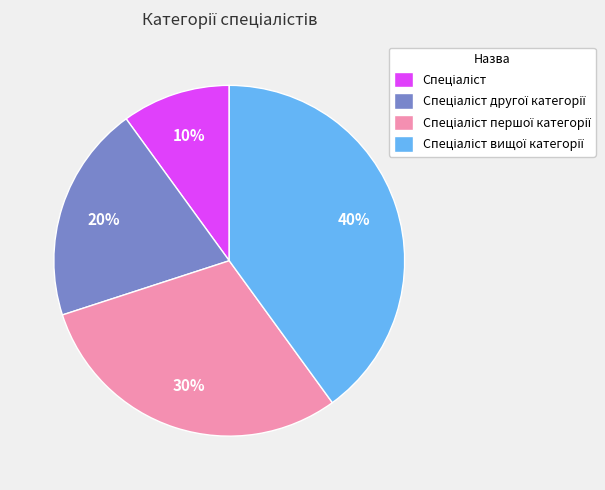

How many segments does this pie chart have?

4